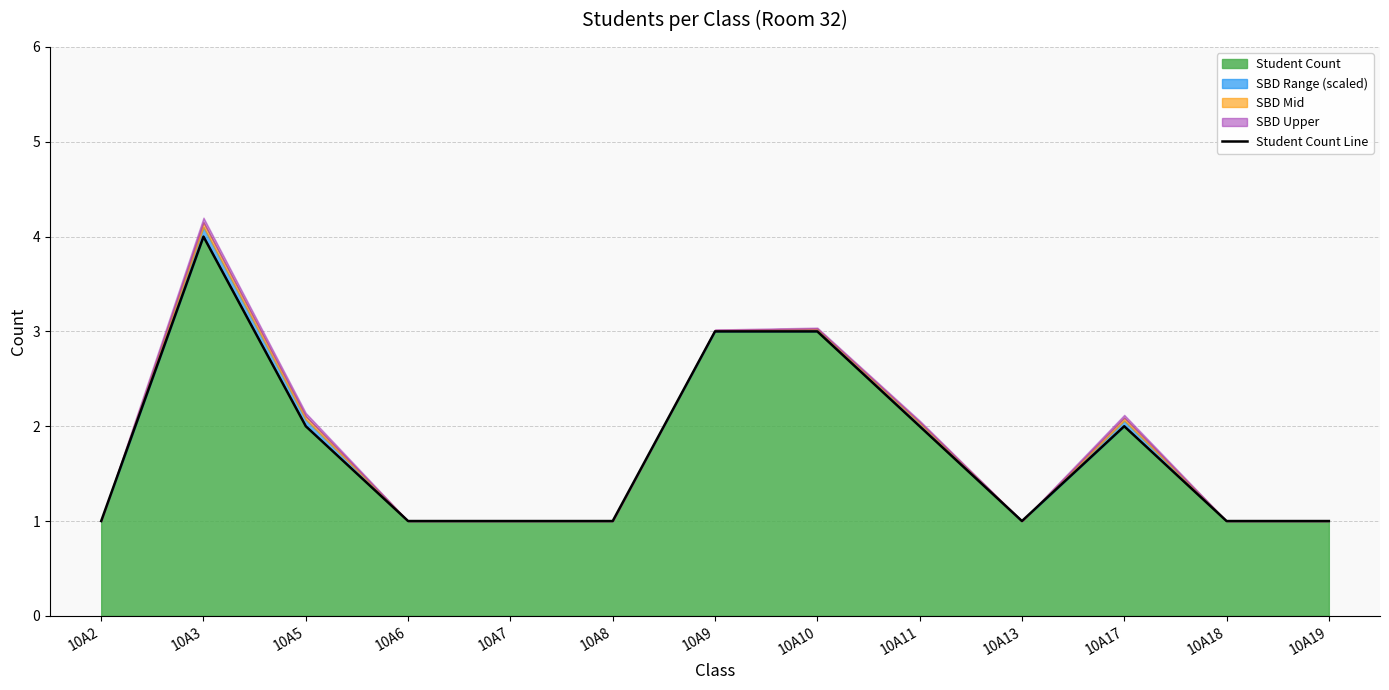

Count the number of values greater than 1.

6